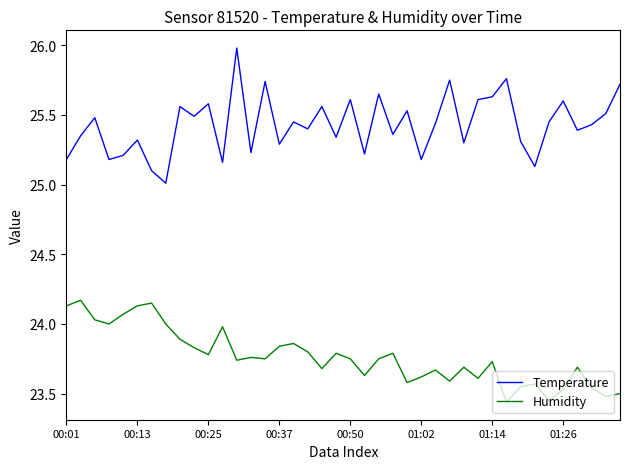

Which series has the widest spread of values?

Temperature